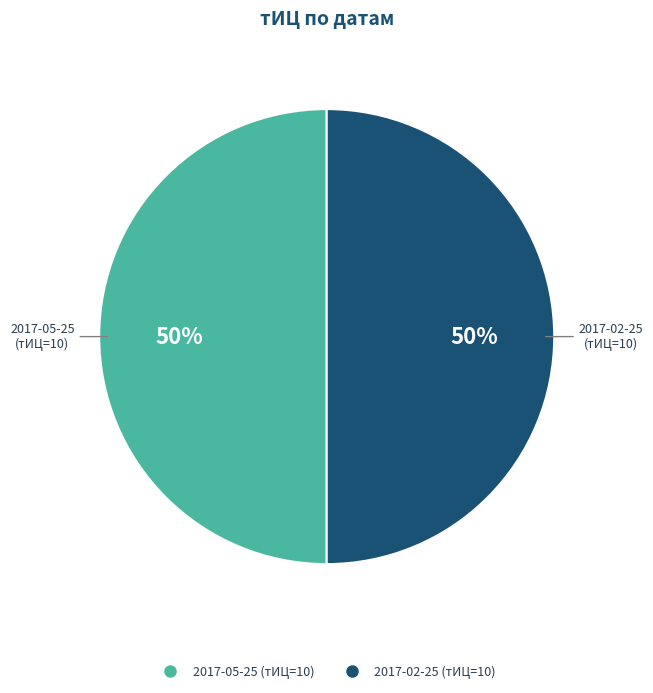

Approximately how many times larger is the value at 2017-02-25 compared to 2017-05-25?

1.0